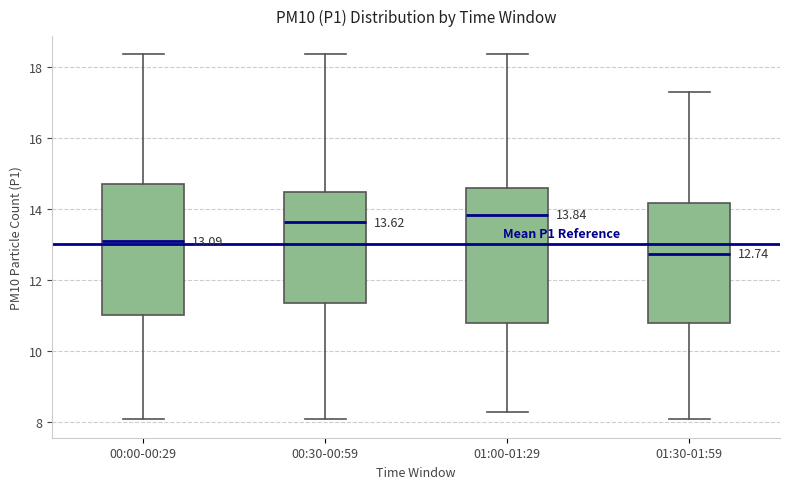

Which box has the highest median line?

01:00-01:29